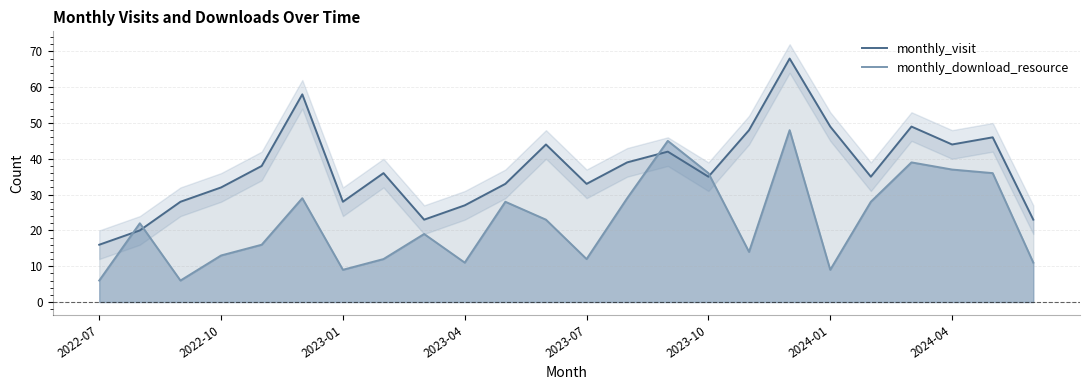

True or false: monthly_visit and monthly_download_resource cross at least once.

True